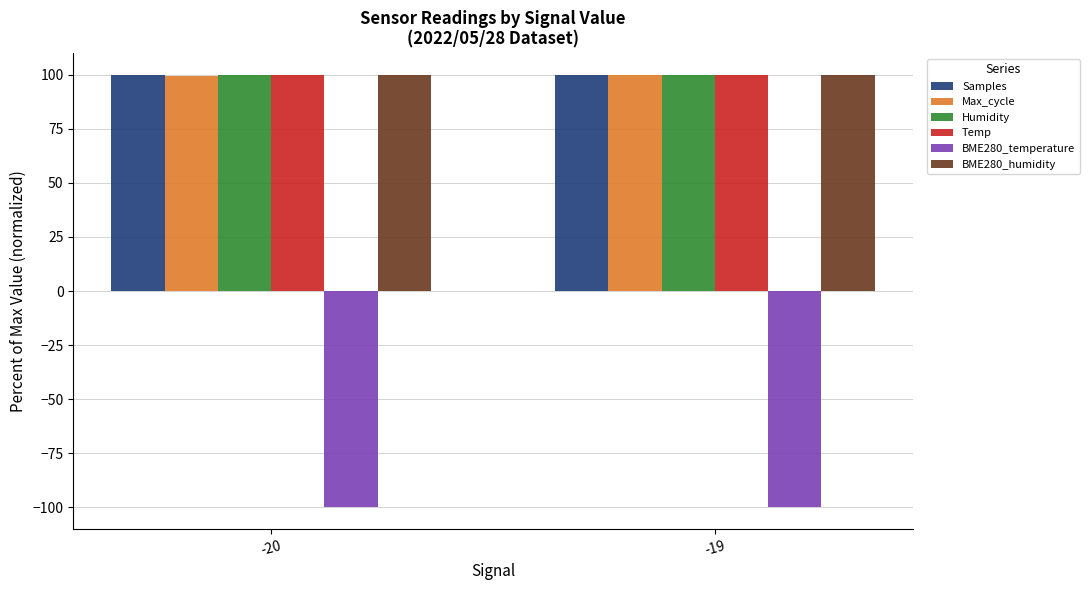

What is the difference between the highest and lowest values at -20?

200.0